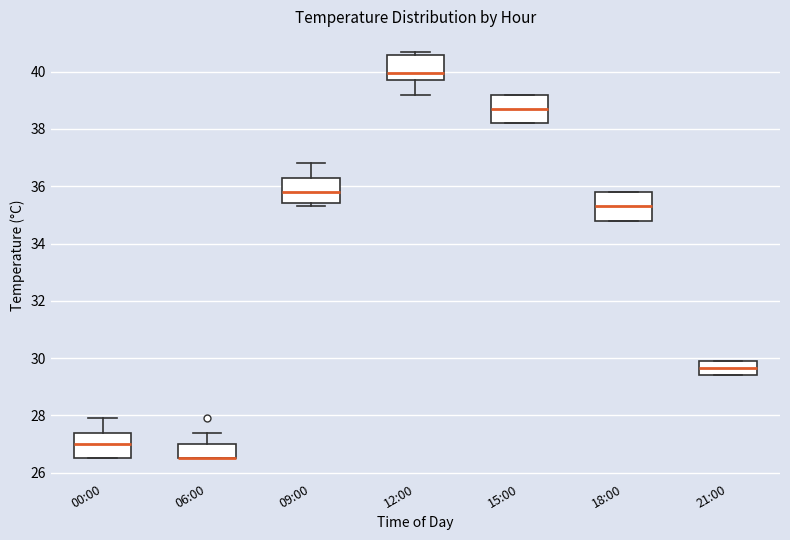

Reading left to right, transcribe this box plot: for each box, give where its median line is, the range the box spans, and where its two whiskers end, as read against the y-axis. The values are not printed on the chart, so give them approximately, as read against the axis.

00:00: median 27.0, box 26.6 to 27.4, whiskers 26.6 to 28.0
06:00: median 26.6 (drawn on the box's lower edge), box 26.6 to 27.0, whiskers 26.6 to 27.4
09:00: median 35.8, box 35.4 to 36.4, whiskers 35.4 (just below the box's lower edge) to 36.8
12:00: median 40.0, box 39.8 to 40.6, whiskers 39.2 to 40.8
15:00: median 38.8, box 38.2 to 39.2, whiskers 38.2 to 39.2
18:00: median 35.4, box 34.8 to 35.8, whiskers 34.8 to 35.8
21:00: median 29.6, box 29.4 to 30.0, whiskers 29.4 to 30.0